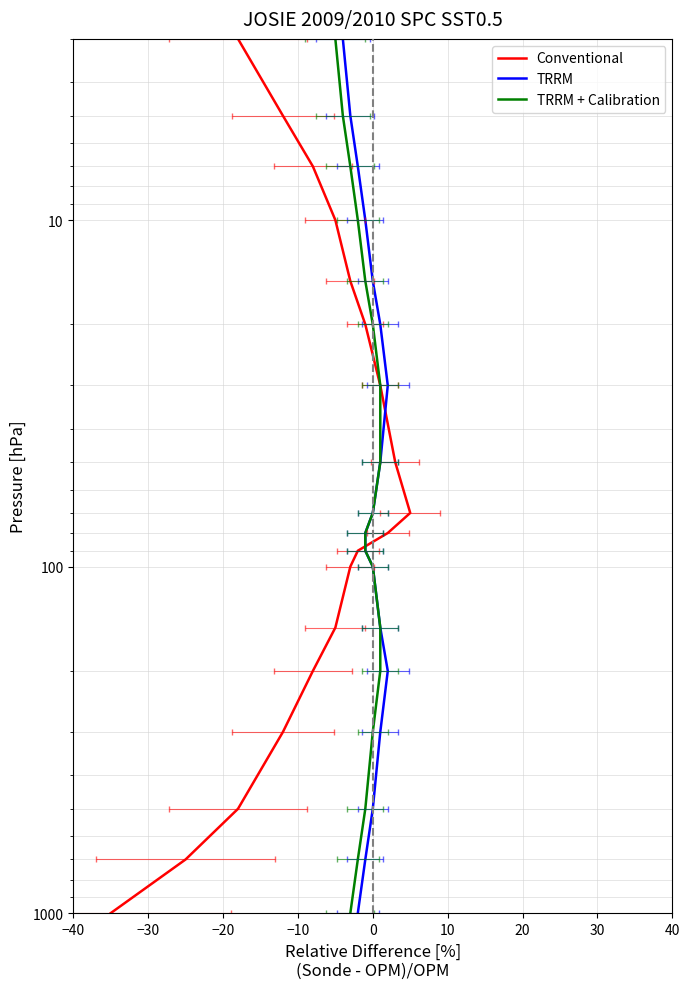

Which series has the widest spread of values?

Conventional